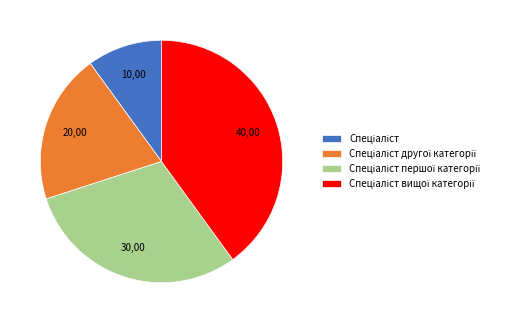

Is there a majority slice in this chart?

No